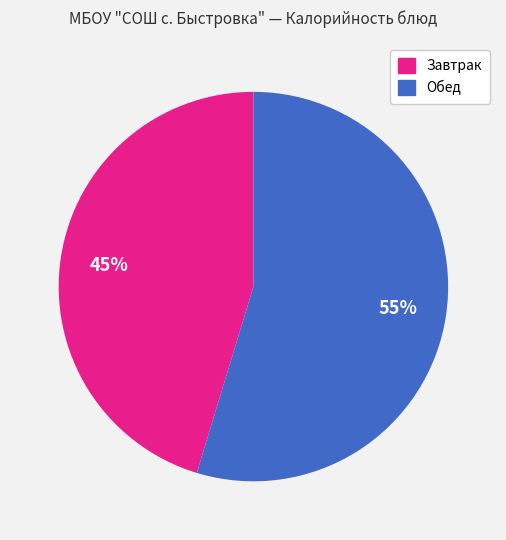

To the nearest percent, what is the average slice percentage?

50%